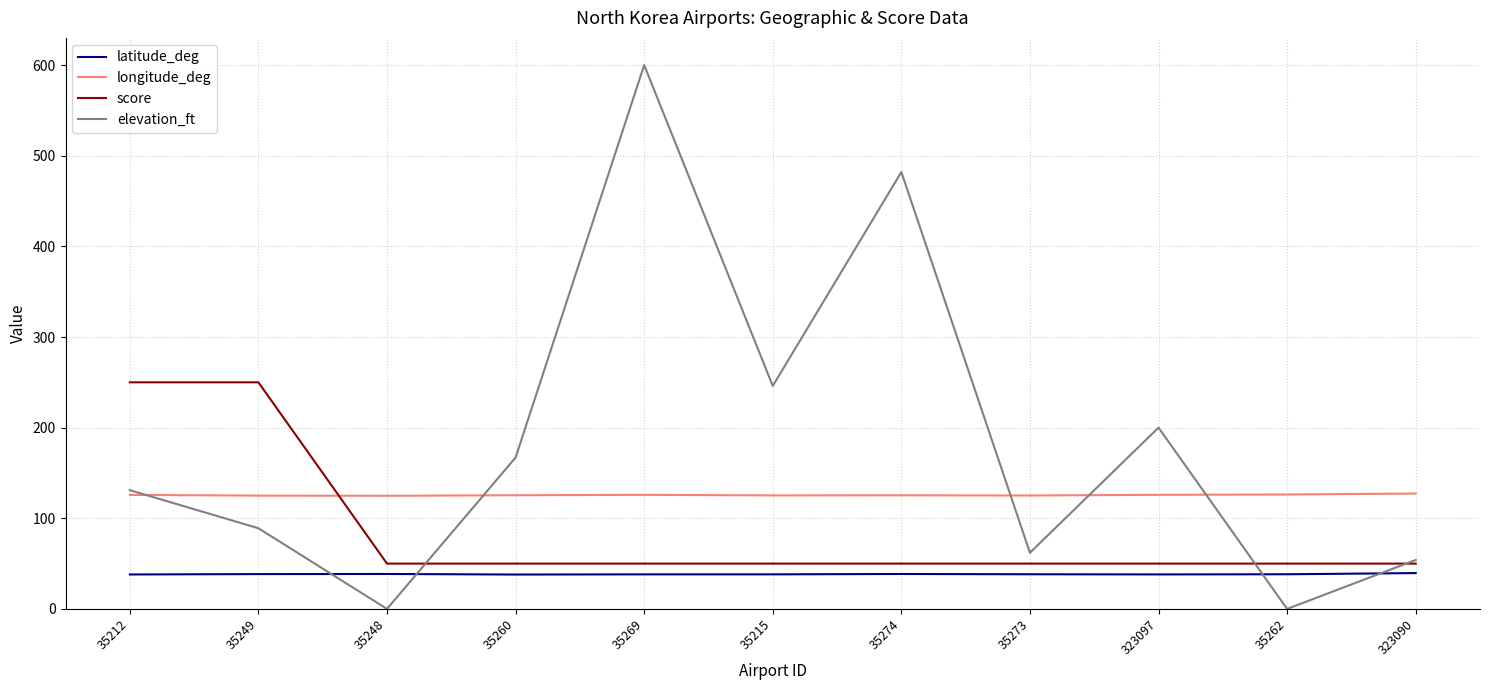

What is the sum of the longitude_deg values at 35215 and 35274?

250.6